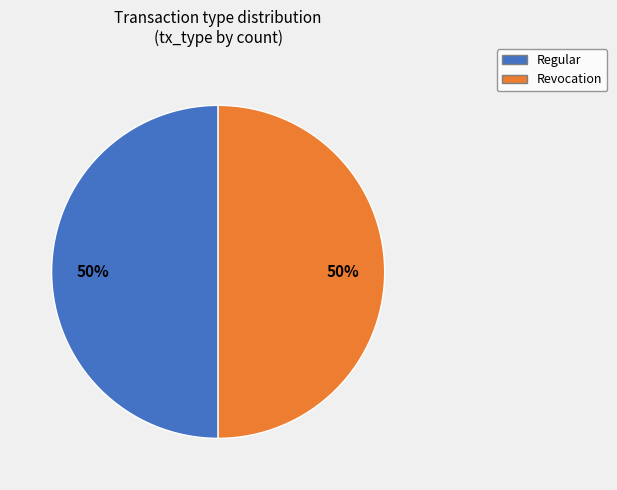

Is the sum of Revocation and Regular greater than half?

Yes